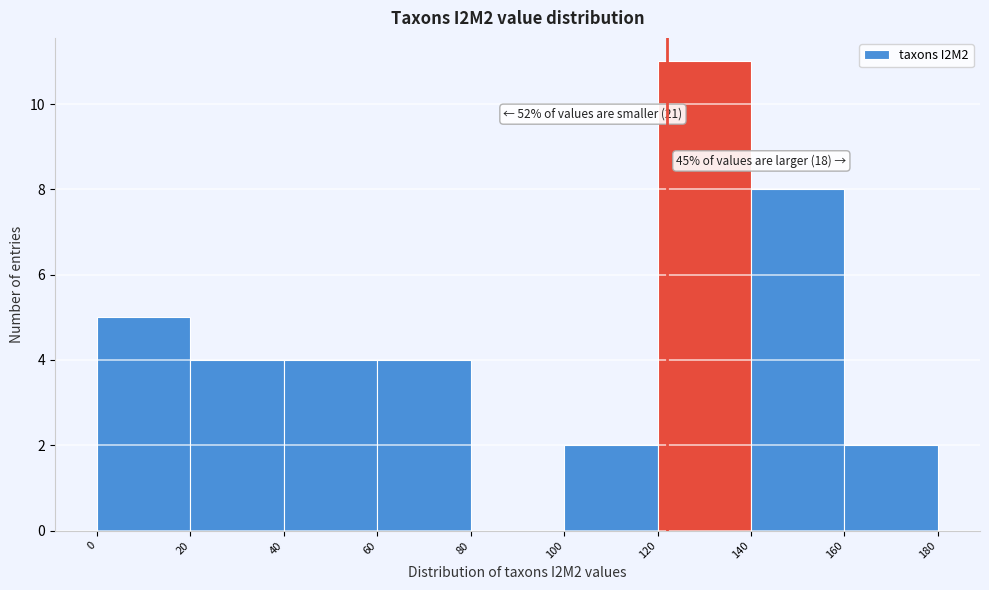

Over which range of the x-axis is the bar tallest?

120 to 140